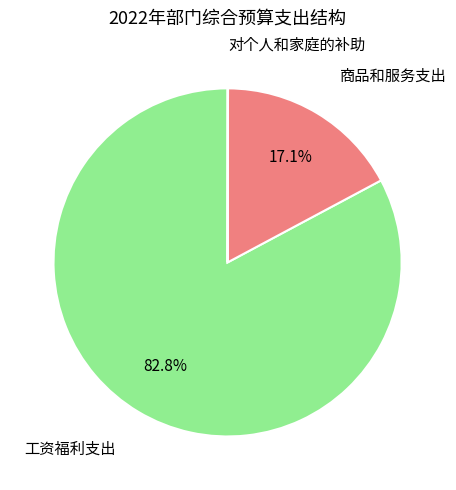

How many slices are in this pie chart?

3